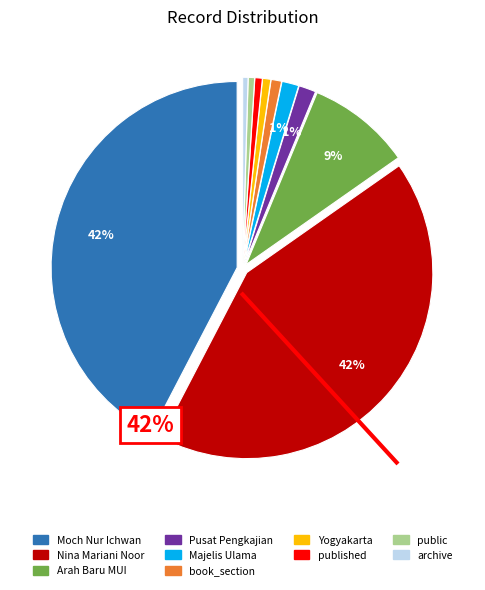

Does any single category account for the majority?

No